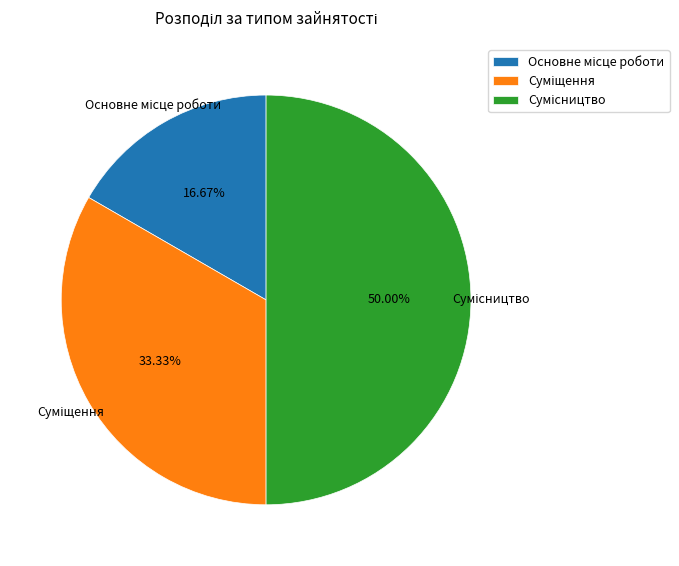

Which slice is the smallest?

Основне місце роботи